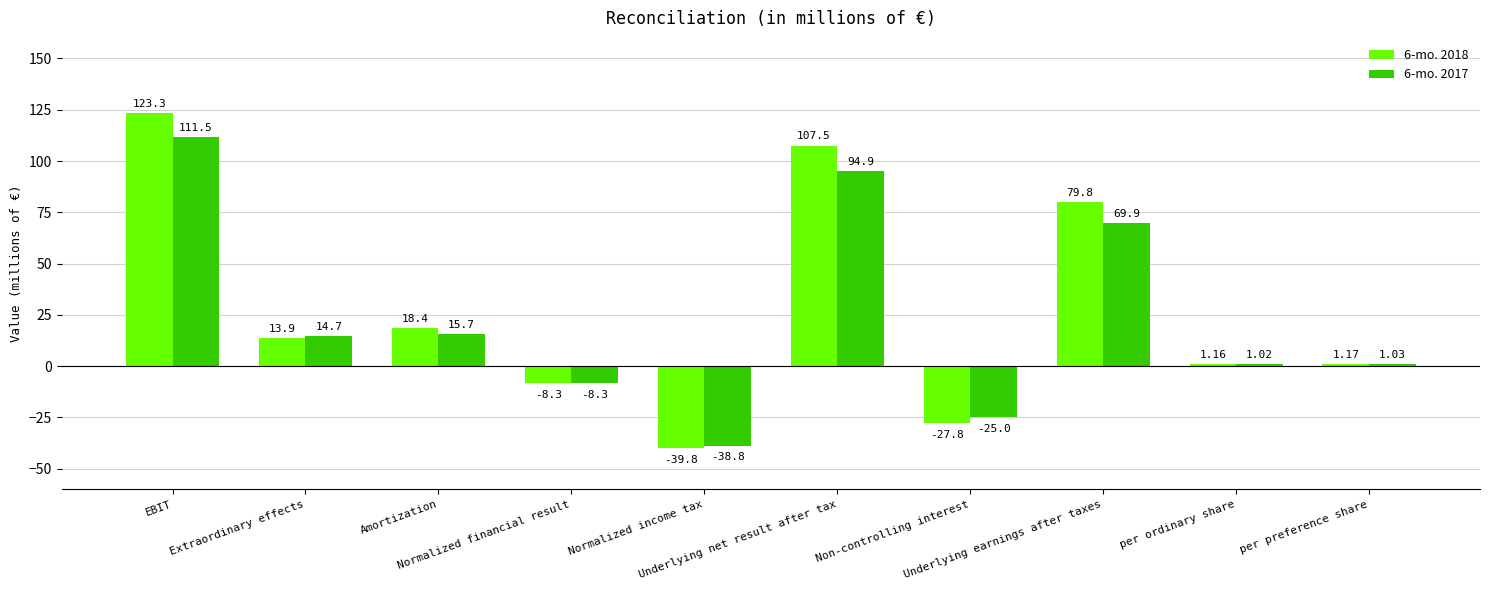

What is the total value across all series at Amortization?

34.1